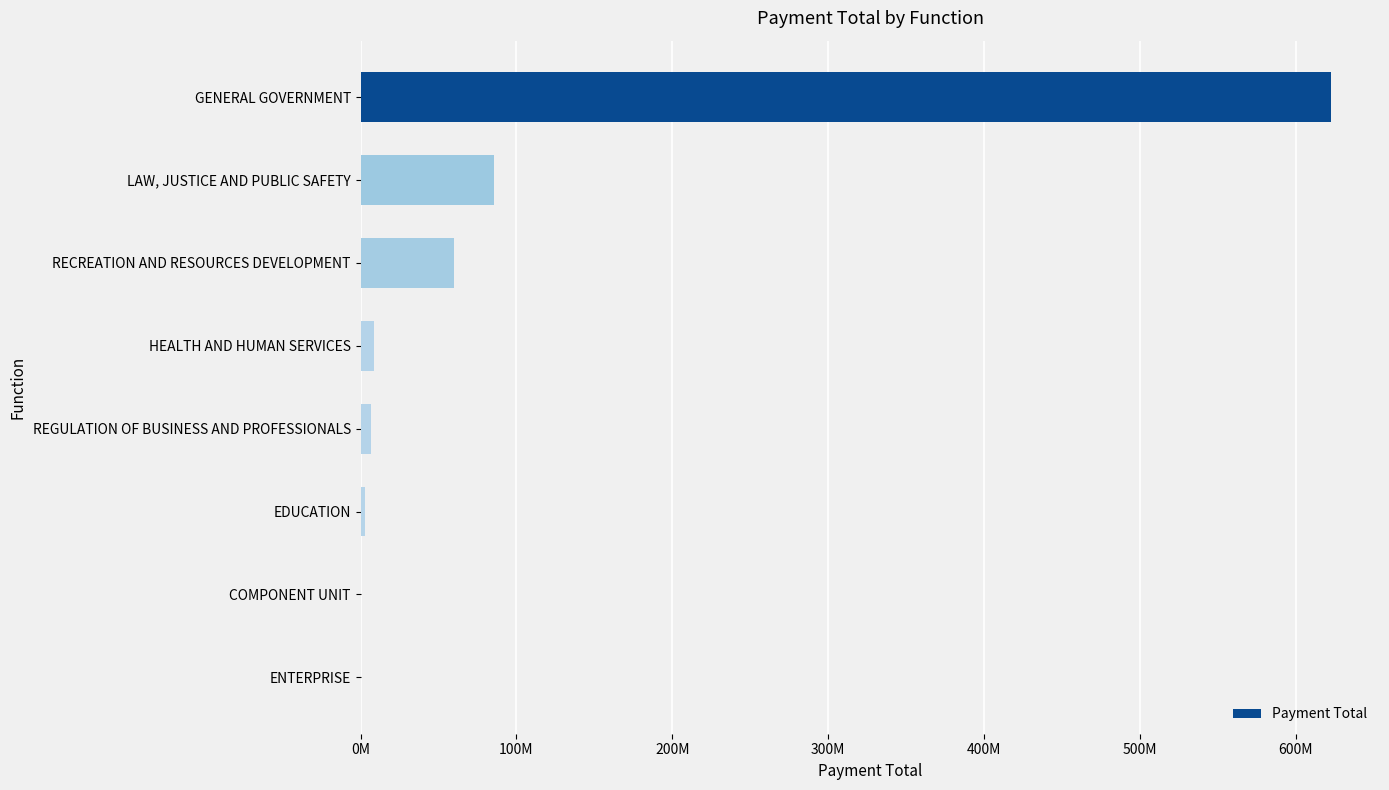

Count the number of data series in this chart.

1